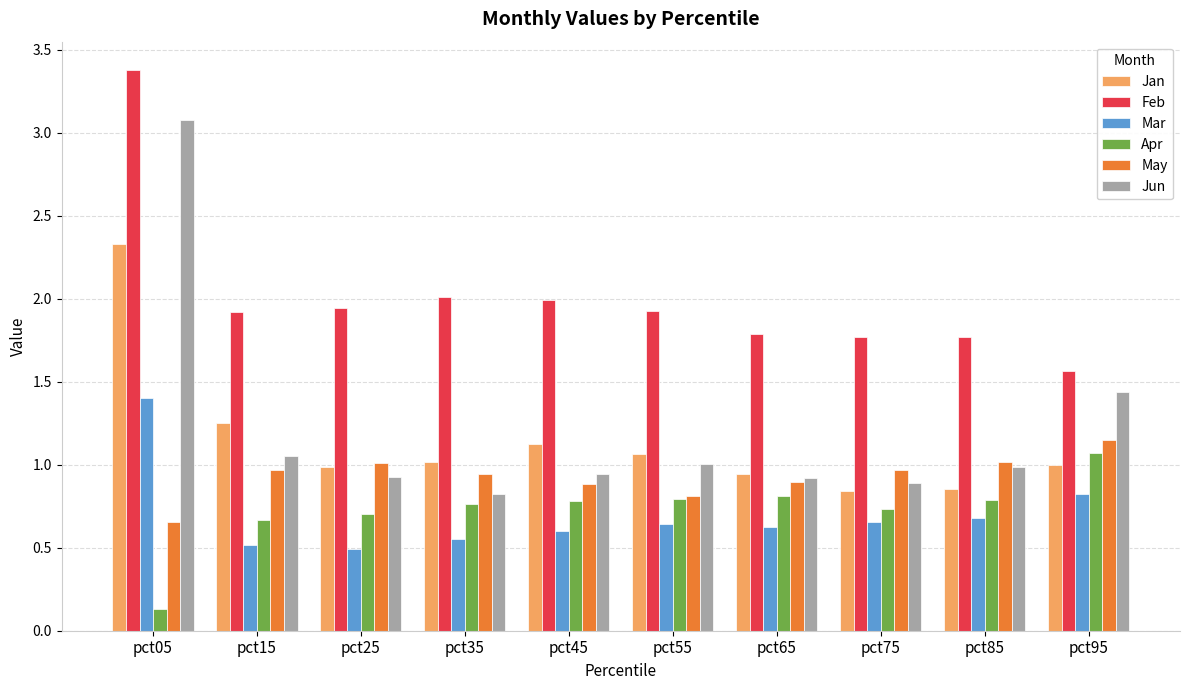

What is the smallest value displayed?

0.1